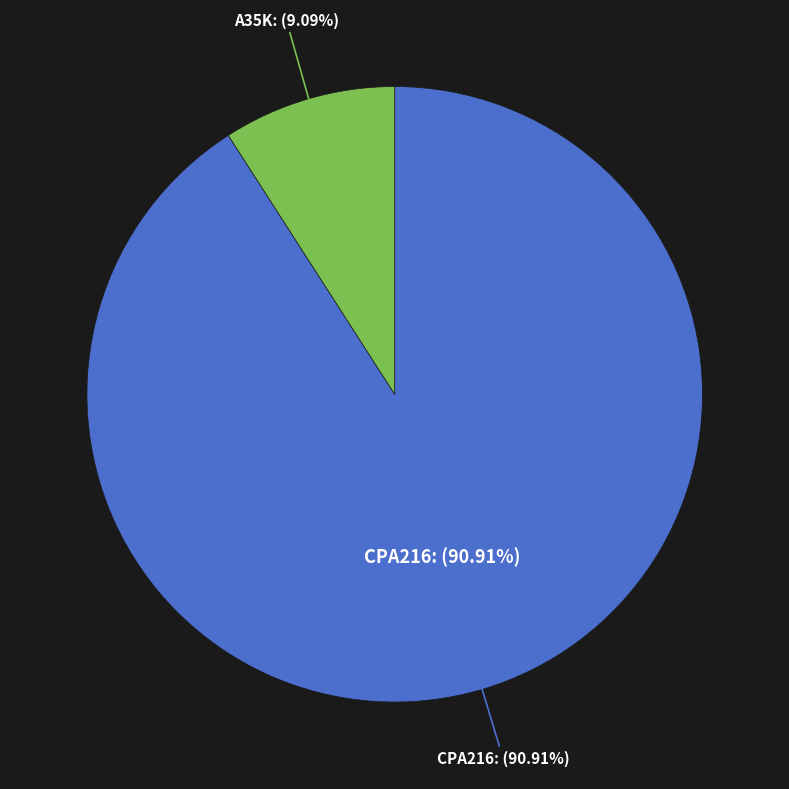

The A35K slice represents 15% of the pie. True or false?

False